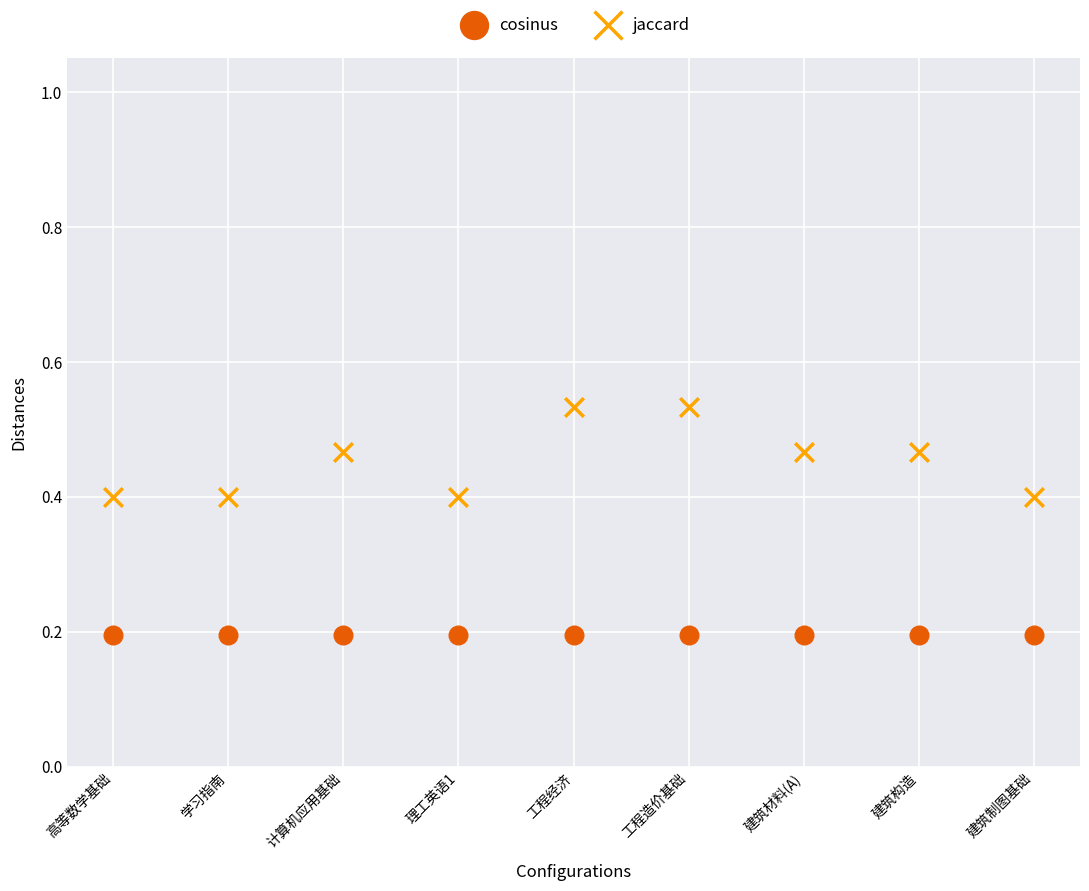

Which series reaches the minimum Y coordinate?

cosinus